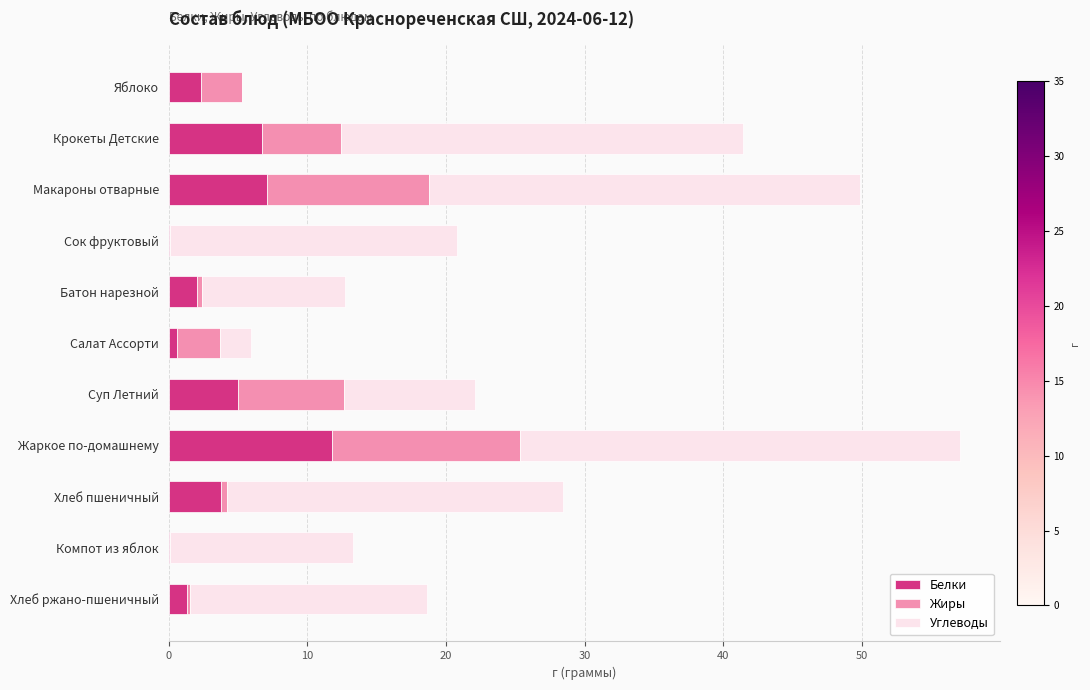

At which category is the sum across all series the highest?

Жаркое по-домашнему